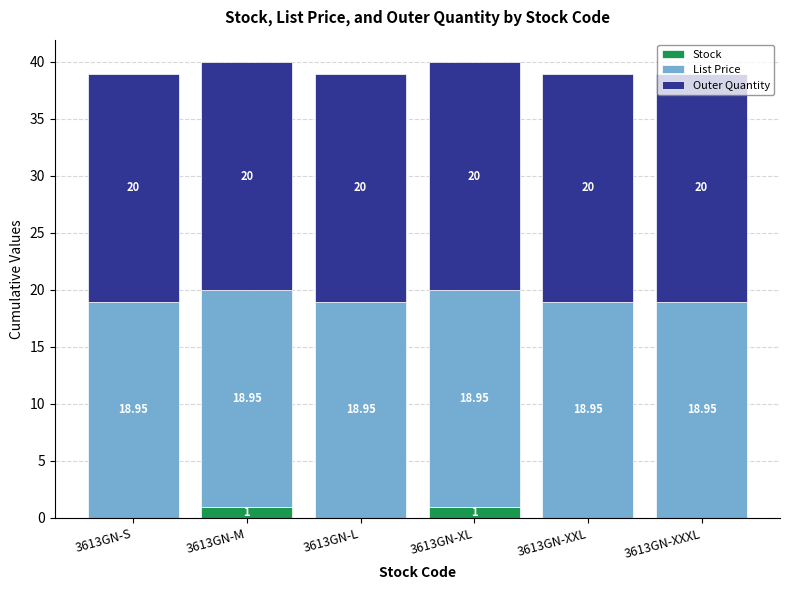

The Outer Quantity series shows 20.0 at 3613GN-M. True or false?

True